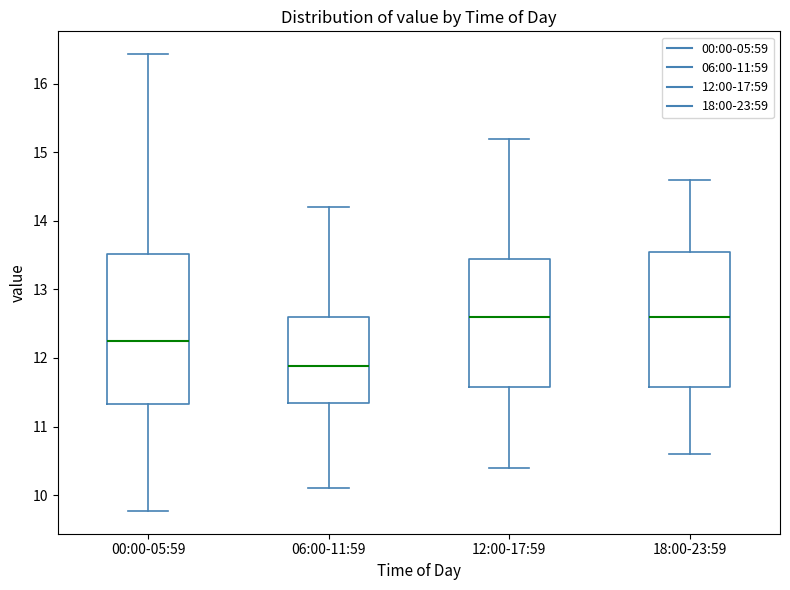

Reading left to right, read every box against the y-axis: the position of its median line, the range the box covers, and the ends of its whiskers. The values are not printed on the chart, so give them approximately, as read against the axis.

00:00-05:59: median 12.3, box 11.3 to 13.5, whiskers 9.8 to 16.4
06:00-11:59: median 11.9, box 11.3 to 12.6, whiskers 10.1 to 14.2
12:00-17:59: median 12.6, box 11.6 to 13.5, whiskers 10.4 to 15.2
18:00-23:59: median 12.6, box 11.6 to 13.6, whiskers 10.6 to 14.6